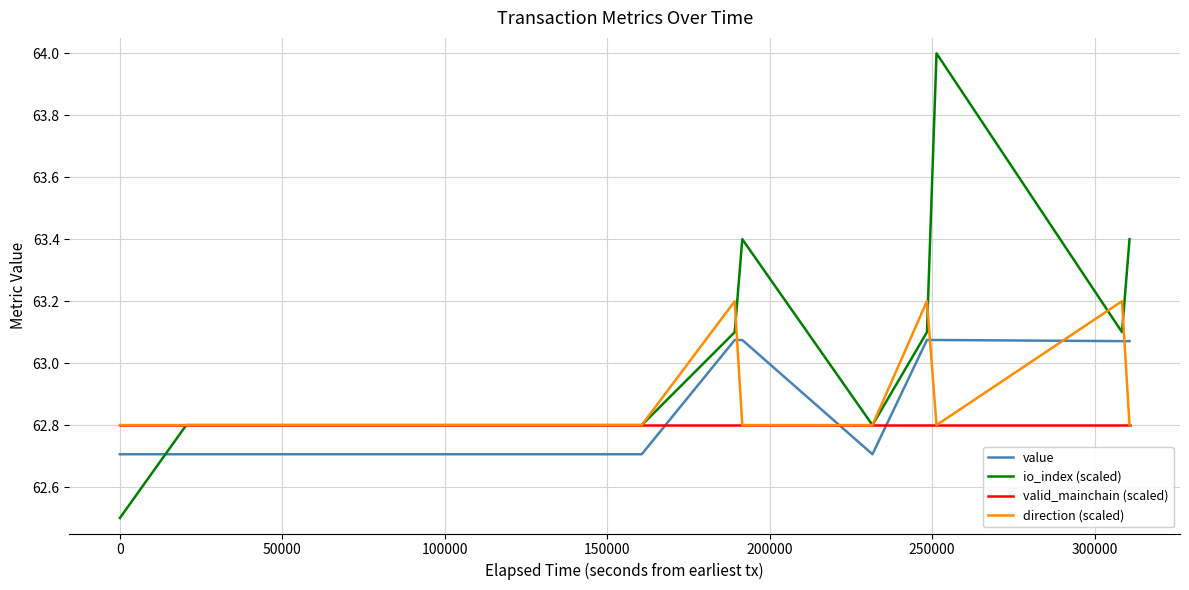

Which series has the largest total across all categories?

io_index (scaled)